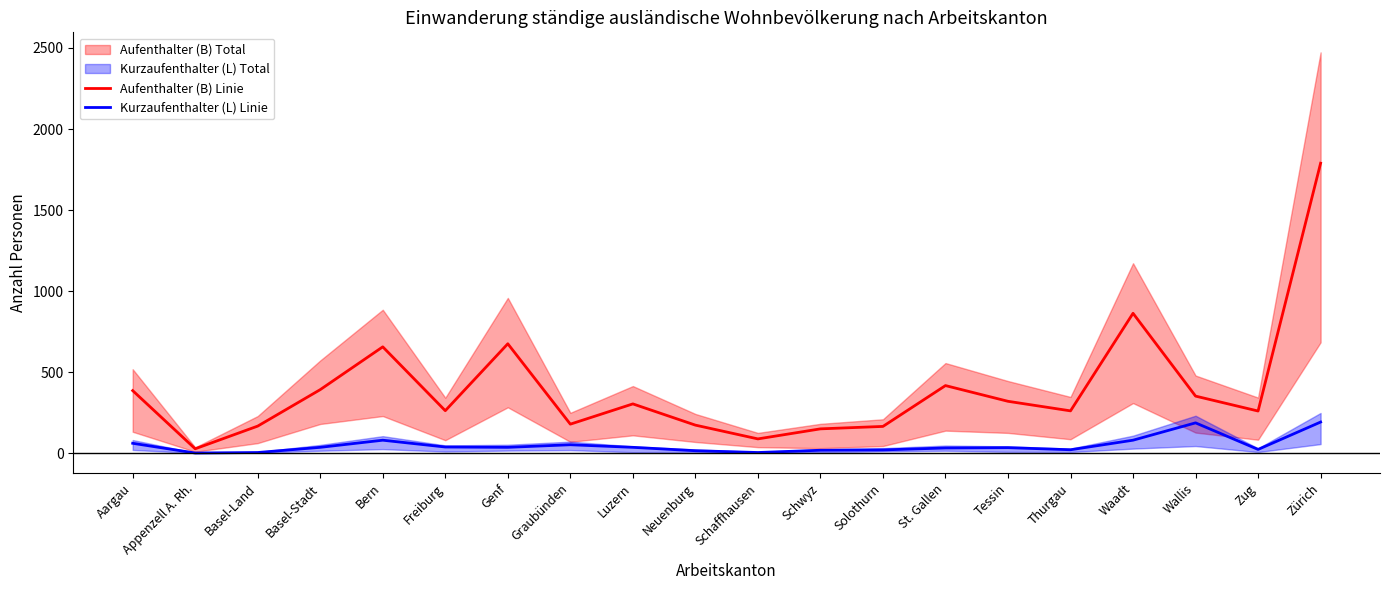

Reading right to left, list all the values displayed in this chart.

Aufenthalter (B) Linie: 1789	260	352	863	261	320	417	165	150	88	173	304	179	675	262	656	392	167	27	386
Kurzaufenthalter (L) Linie: 192	23	187	80	21	34	32	20	18	4	15	36	52	36	38	80	36	4	1	61